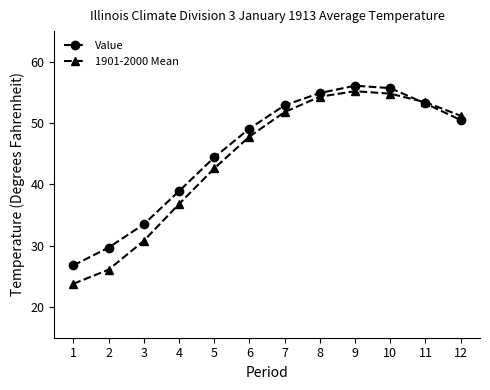

At which label is 1901-2000 Mean closest to 39?

4